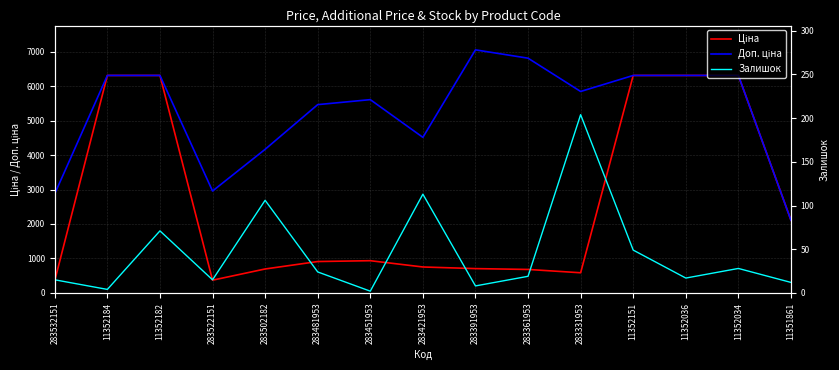

How many data points in Доп. ціна are above 5843?

8